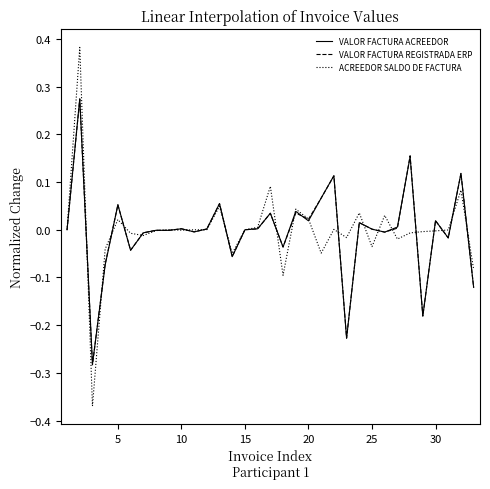

Which series has the largest range (max minus min)?

ACREEDOR SALDO DE FACTURA